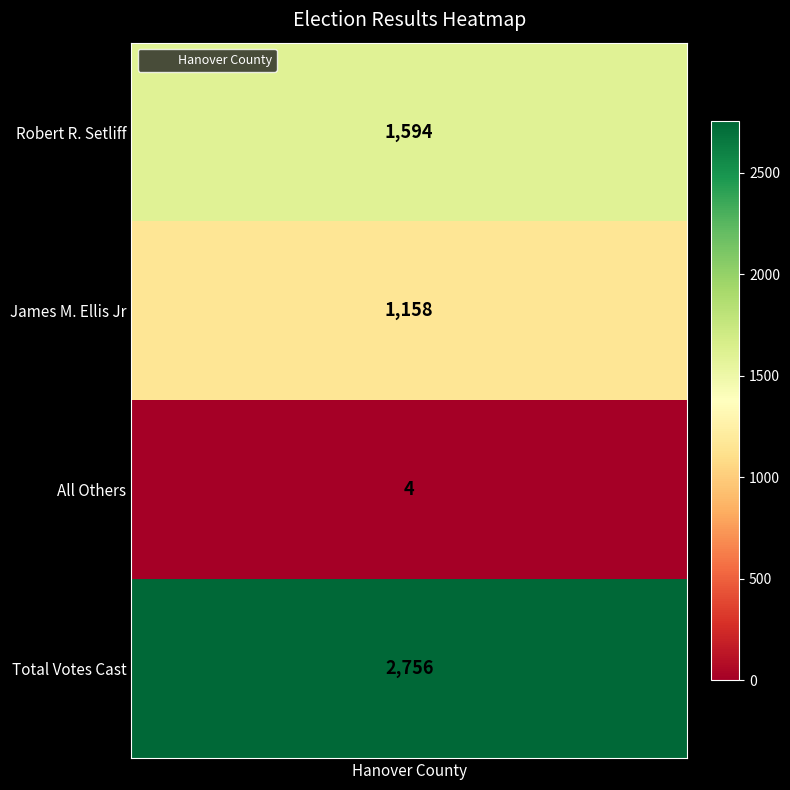

Count the values in the range 1158 to 2756.

3